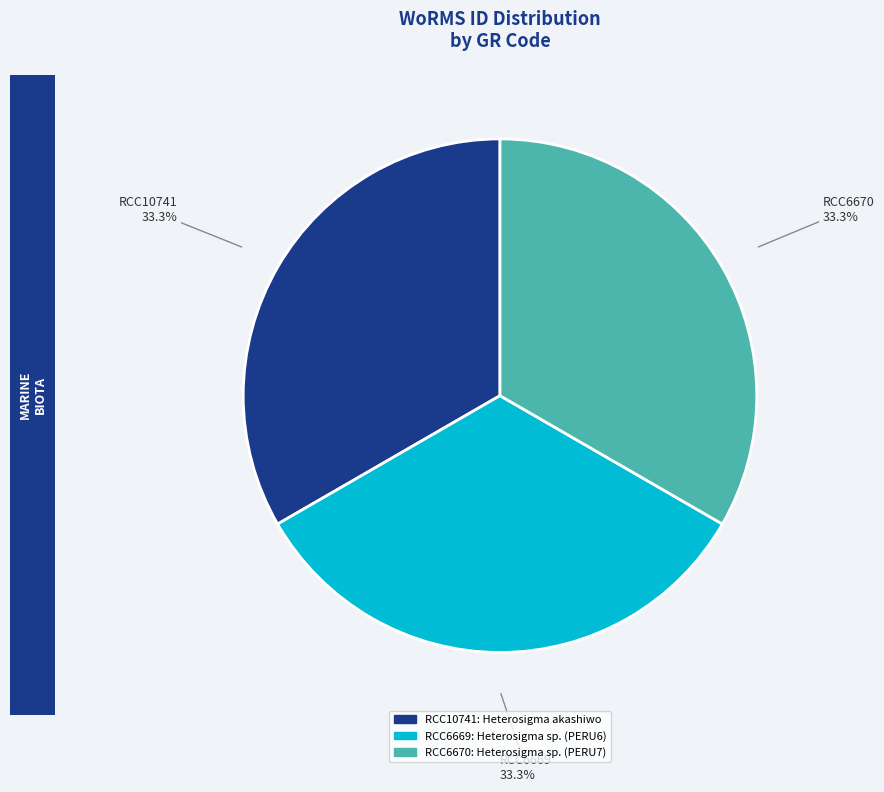

Does RCC6669 account for over 50% of the chart?

No